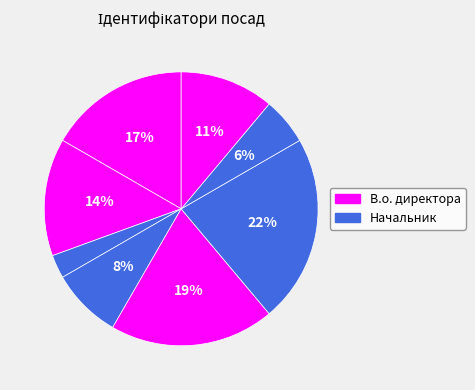

How many segments does this pie chart have?

8